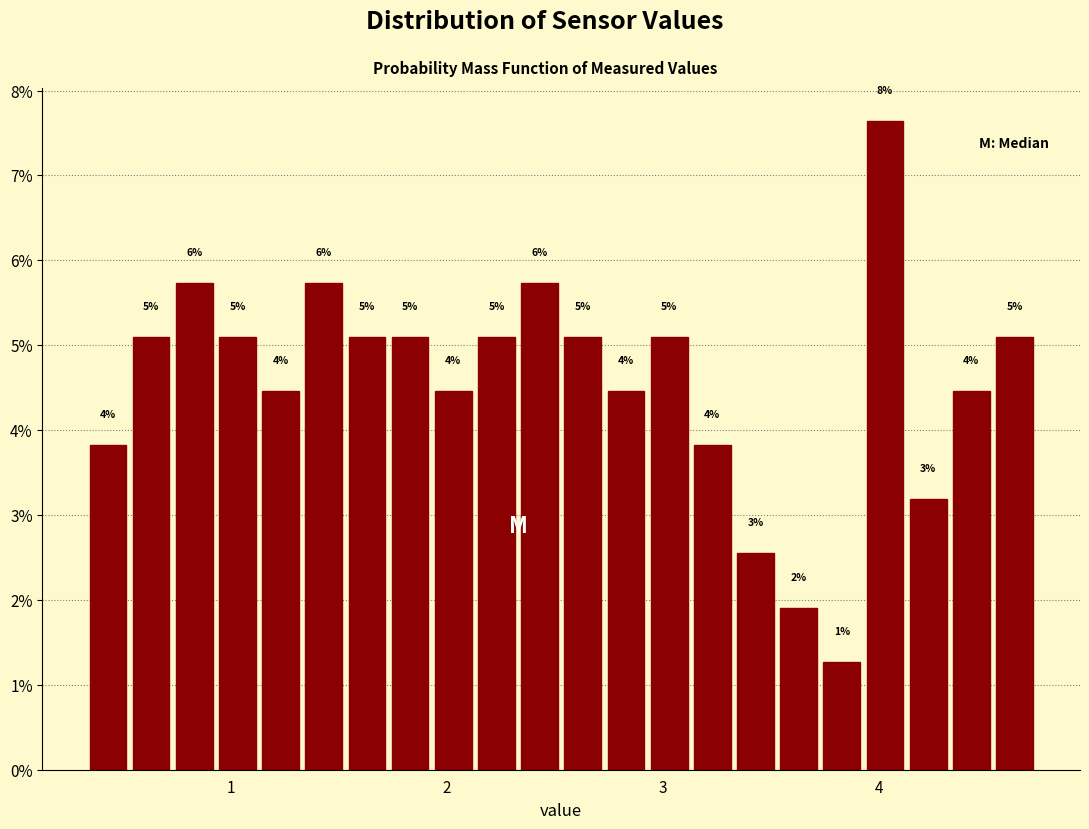

Around what value on the x-axis is the tallest bar? Give the approximate position of its centre, as read against the axis.

4.0